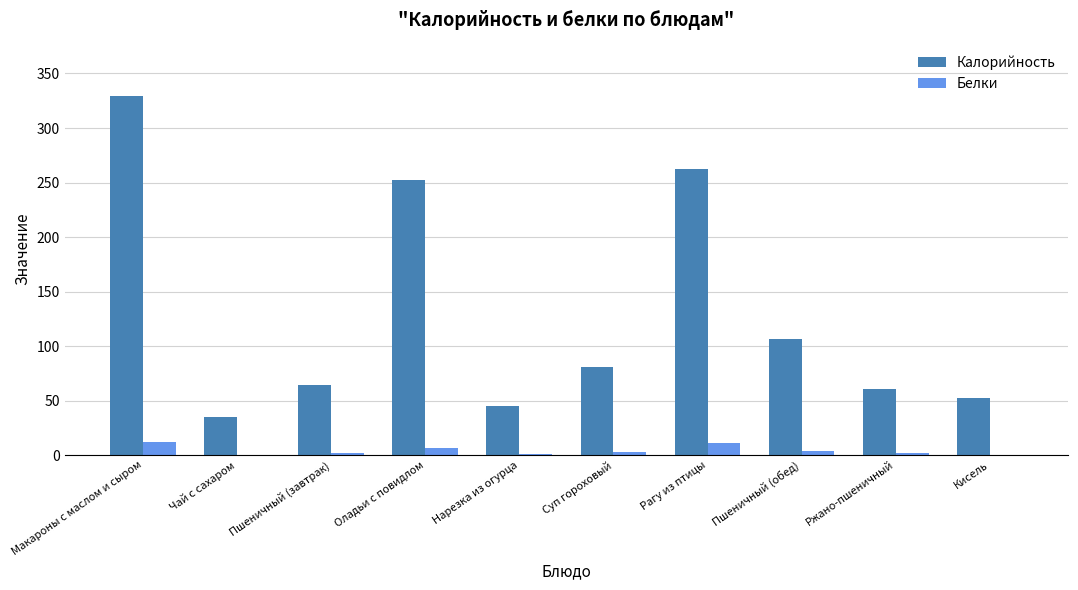

What are all the series names shown in the legend?

Калорийность, Белки